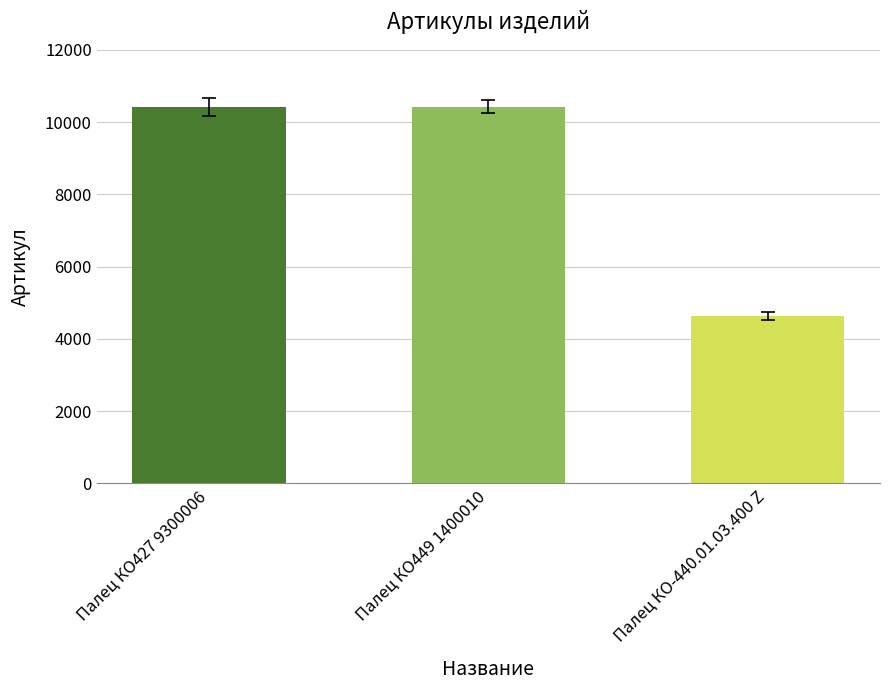

What is the label of the 1st bar from the right?

Палец КО-440.01.03.400 Z